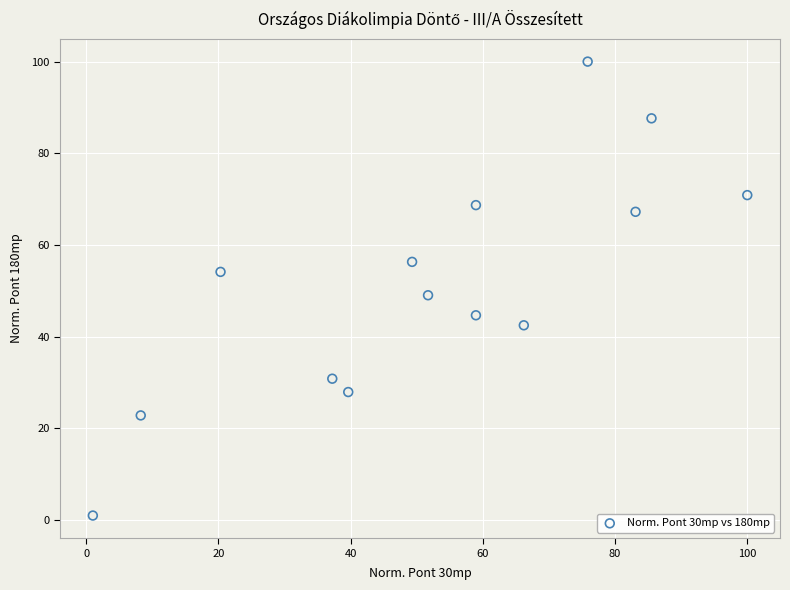

What is the range of Y values (max minus min)?

99.0